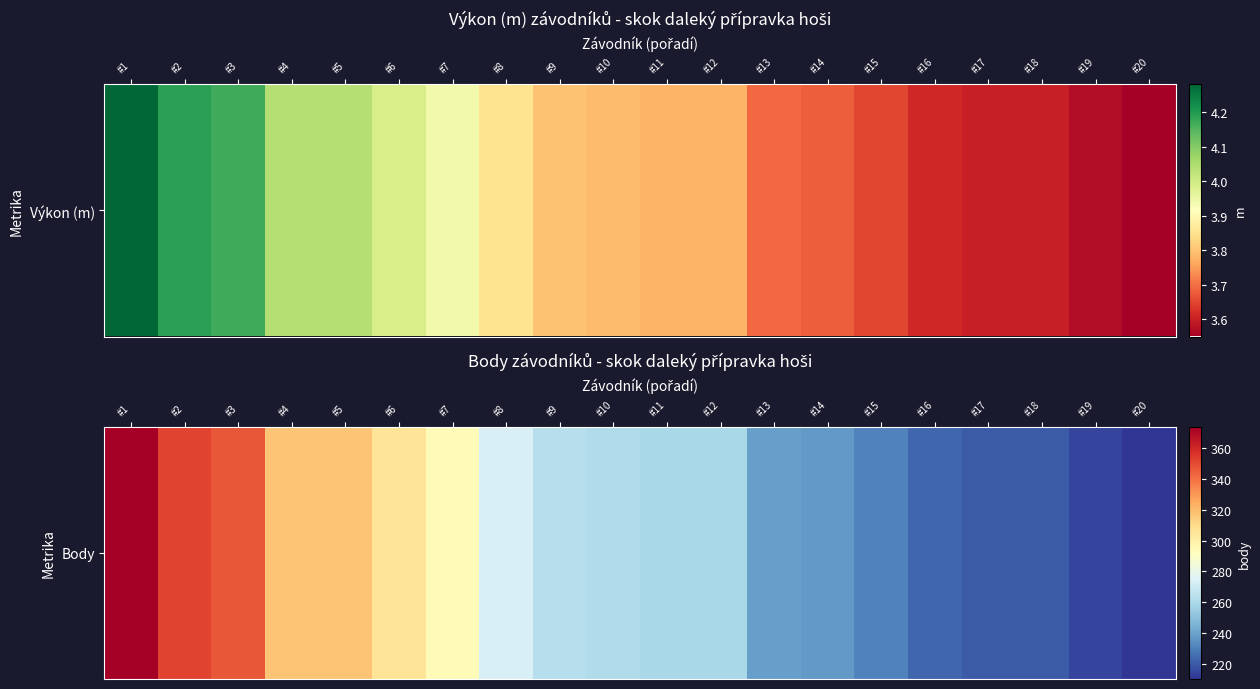

Rank the categories by value from lowest to highest.

#20, #19, #17, #18, #16, #15, #14, #13, #11, #12, #10, #9, #8, #7, #6, #4, #5, #3, #2, #1